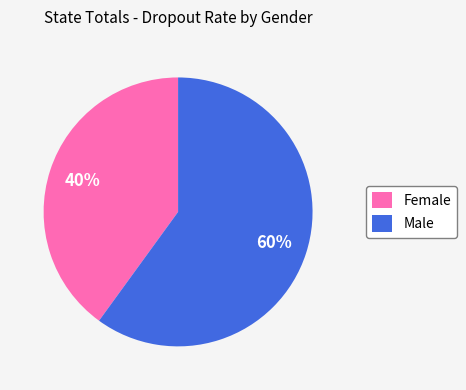

Which category has the biggest portion of the pie?

Male